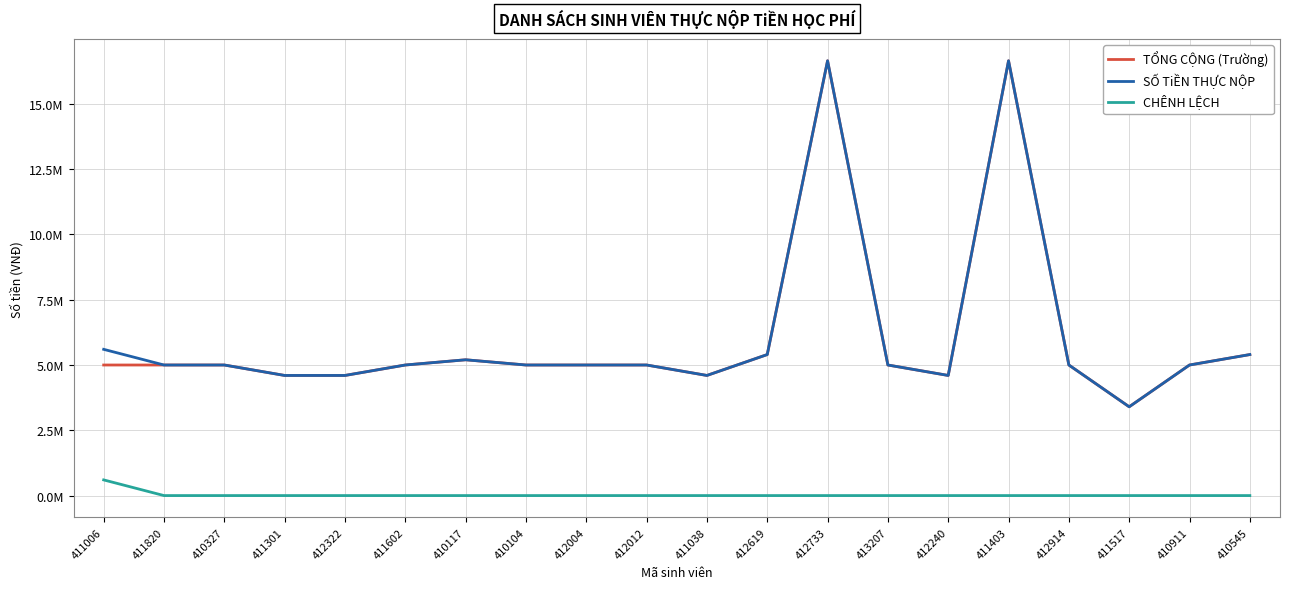

Does the chart display data point markers on the line(s)?

No